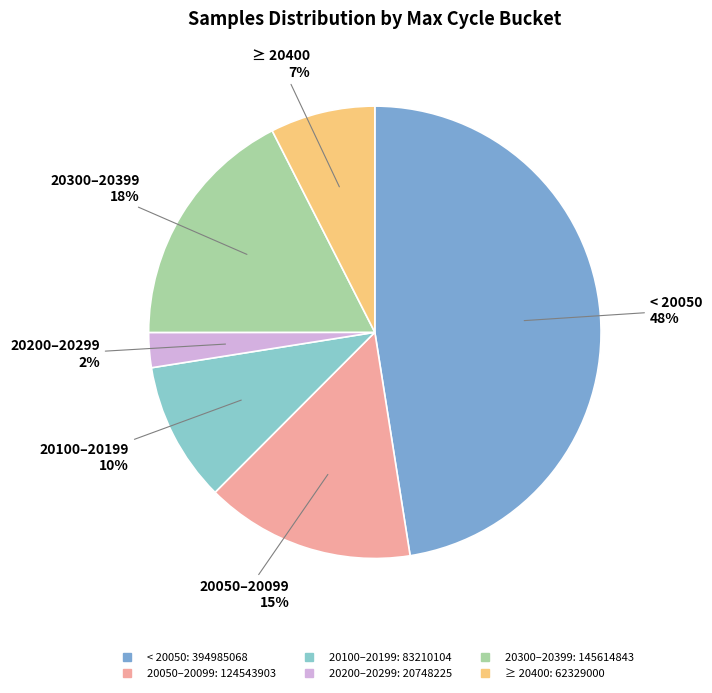

Does any single category account for the majority?

No